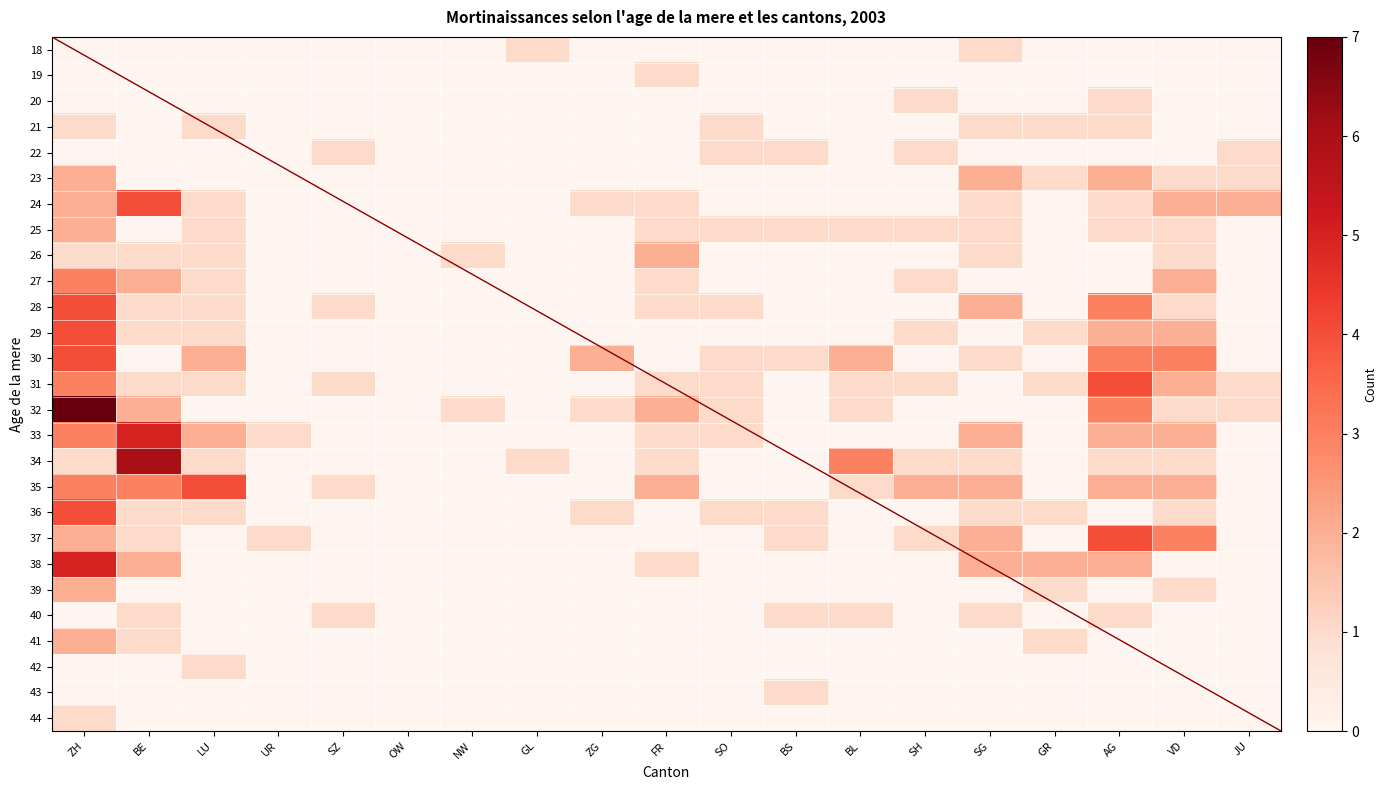

Reading left to right, transcribe all the data shown in this chart.

18: ZH=0	BE=0	LU=0	UR=0	SZ=0	OW=0	NW=0	GL=1	ZG=0	FR=0	SO=0	BS=0	BL=0	SH=0	SG=1	GR=0	AG=0	VD=0	JU=0
19: ZH=0	BE=0	LU=0	UR=0	SZ=0	OW=0	NW=0	GL=0	ZG=0	FR=1	SO=0	BS=0	BL=0	SH=0	SG=0	GR=0	AG=0	VD=0	JU=0
20: ZH=0	BE=0	LU=0	UR=0	SZ=0	OW=0	NW=0	GL=0	ZG=0	FR=0	SO=0	BS=0	BL=0	SH=1	SG=0	GR=0	AG=1	VD=0	JU=0
21: ZH=1	BE=0	LU=1	UR=0	SZ=0	OW=0	NW=0	GL=0	ZG=0	FR=0	SO=1	BS=0	BL=0	SH=0	SG=1	GR=1	AG=1	VD=0	JU=0
22: ZH=0	BE=0	LU=0	UR=0	SZ=1	OW=0	NW=0	GL=0	ZG=0	FR=0	SO=1	BS=1	BL=0	SH=1	SG=0	GR=0	AG=0	VD=0	JU=1
23: ZH=2	BE=0	LU=0	UR=0	SZ=0	OW=0	NW=0	GL=0	ZG=0	FR=0	SO=0	BS=0	BL=0	SH=0	SG=2	GR=1	AG=2	VD=1	JU=1
24: ZH=2	BE=4	LU=1	UR=0	SZ=0	OW=0	NW=0	GL=0	ZG=1	FR=1	SO=0	BS=0	BL=0	SH=0	SG=1	GR=0	AG=1	VD=2	JU=2
25: ZH=2	BE=0	LU=1	UR=0	SZ=0	OW=0	NW=0	GL=0	ZG=0	FR=1	SO=1	BS=1	BL=1	SH=1	SG=1	GR=0	AG=1	VD=1	JU=0
26: ZH=1	BE=1	LU=1	UR=0	SZ=0	OW=0	NW=1	GL=0	ZG=0	FR=2	SO=0	BS=0	BL=0	SH=0	SG=1	GR=0	AG=0	VD=1	JU=0
27: ZH=3	BE=2	LU=1	UR=0	SZ=0	OW=0	NW=0	GL=0	ZG=0	FR=1	SO=0	BS=0	BL=0	SH=1	SG=0	GR=0	AG=0	VD=2	JU=0
28: ZH=4	BE=1	LU=1	UR=0	SZ=1	OW=0	NW=0	GL=0	ZG=0	FR=1	SO=1	BS=0	BL=0	SH=0	SG=2	GR=0	AG=3	VD=1	JU=0
29: ZH=4	BE=1	LU=1	UR=0	SZ=0	OW=0	NW=0	GL=0	ZG=0	FR=0	SO=0	BS=0	BL=0	SH=1	SG=0	GR=1	AG=2	VD=2	JU=0
30: ZH=4	BE=0	LU=2	UR=0	SZ=0	OW=0	NW=0	GL=0	ZG=2	FR=0	SO=1	BS=1	BL=2	SH=0	SG=1	GR=0	AG=3	VD=3	JU=0
31: ZH=3	BE=1	LU=1	UR=0	SZ=1	OW=0	NW=0	GL=0	ZG=0	FR=1	SO=1	BS=0	BL=1	SH=1	SG=0	GR=1	AG=4	VD=2	JU=1
32: ZH=7	BE=2	LU=0	UR=0	SZ=0	OW=0	NW=1	GL=0	ZG=1	FR=2	SO=1	BS=0	BL=1	SH=0	SG=0	GR=0	AG=3	VD=1	JU=1
33: ZH=3	BE=5	LU=2	UR=1	SZ=0	OW=0	NW=0	GL=0	ZG=0	FR=1	SO=1	BS=0	BL=0	SH=0	SG=2	GR=0	AG=2	VD=2	JU=0
34: ZH=1	BE=6	LU=1	UR=0	SZ=0	OW=0	NW=0	GL=1	ZG=0	FR=1	SO=0	BS=0	BL=3	SH=1	SG=1	GR=0	AG=1	VD=1	JU=0
35: ZH=3	BE=3	LU=4	UR=0	SZ=1	OW=0	NW=0	GL=0	ZG=0	FR=2	SO=0	BS=0	BL=1	SH=2	SG=2	GR=0	AG=2	VD=2	JU=0
36: ZH=4	BE=1	LU=1	UR=0	SZ=0	OW=0	NW=0	GL=0	ZG=1	FR=0	SO=1	BS=1	BL=0	SH=0	SG=1	GR=1	AG=0	VD=1	JU=0
37: ZH=2	BE=1	LU=0	UR=1	SZ=0	OW=0	NW=0	GL=0	ZG=0	FR=0	SO=0	BS=1	BL=0	SH=1	SG=2	GR=0	AG=4	VD=3	JU=0
38: ZH=5	BE=2	LU=0	UR=0	SZ=0	OW=0	NW=0	GL=0	ZG=0	FR=1	SO=0	BS=0	BL=0	SH=0	SG=2	GR=2	AG=2	VD=0	JU=0
39: ZH=2	BE=0	LU=0	UR=0	SZ=0	OW=0	NW=0	GL=0	ZG=0	FR=0	SO=0	BS=0	BL=0	SH=0	SG=0	GR=1	AG=0	VD=1	JU=0
40: ZH=0	BE=1	LU=0	UR=0	SZ=1	OW=0	NW=0	GL=0	ZG=0	FR=0	SO=0	BS=1	BL=1	SH=0	SG=1	GR=0	AG=1	VD=0	JU=0
41: ZH=2	BE=1	LU=0	UR=0	SZ=0	OW=0	NW=0	GL=0	ZG=0	FR=0	SO=0	BS=0	BL=0	SH=0	SG=0	GR=1	AG=0	VD=0	JU=0
42: ZH=0	BE=0	LU=1	UR=0	SZ=0	OW=0	NW=0	GL=0	ZG=0	FR=0	SO=0	BS=0	BL=0	SH=0	SG=0	GR=0	AG=0	VD=0	JU=0
43: ZH=0	BE=0	LU=0	UR=0	SZ=0	OW=0	NW=0	GL=0	ZG=0	FR=0	SO=0	BS=1	BL=0	SH=0	SG=0	GR=0	AG=0	VD=0	JU=0
44: ZH=1	BE=0	LU=0	UR=0	SZ=0	OW=0	NW=0	GL=0	ZG=0	FR=0	SO=0	BS=0	BL=0	SH=0	SG=0	GR=0	AG=0	VD=0	JU=0